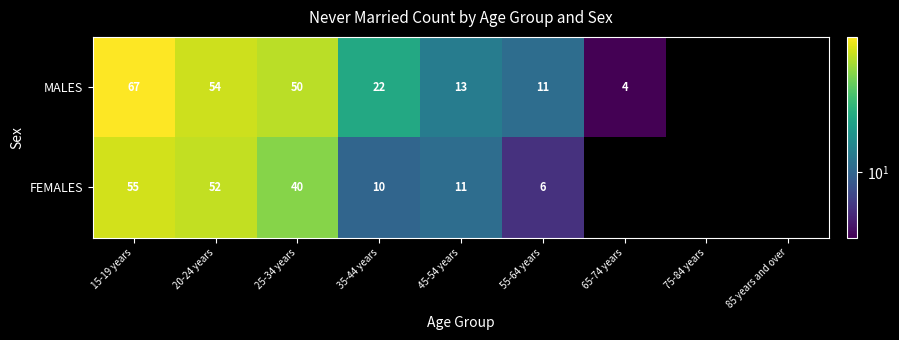

What is the sum of the MALES values at 45-54 years and 20-24 years?

67